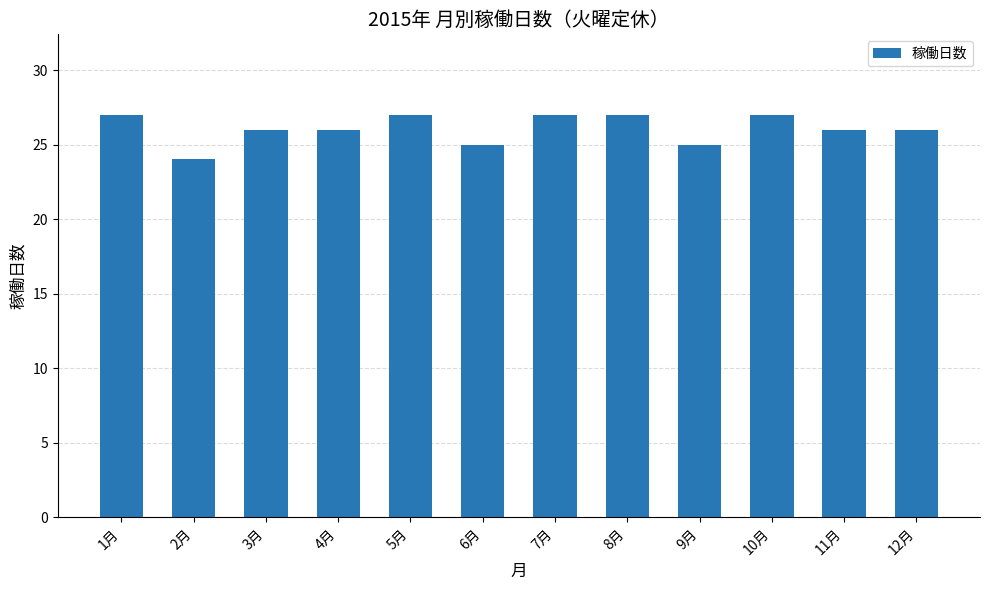

What is the change in value from 9月 to 12月?

+1